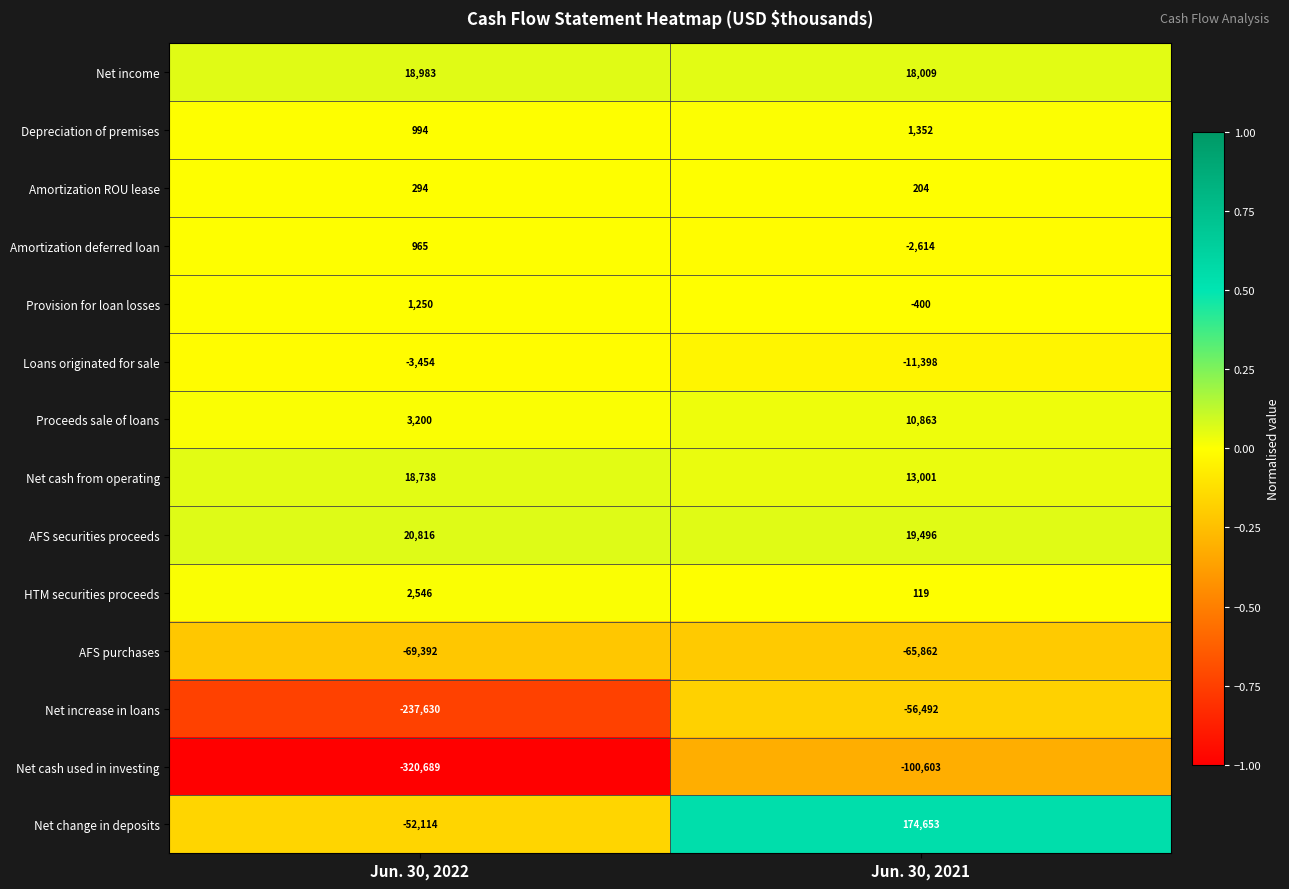

Reading left to right, extract all data points from this chart.

Net income: Jun. 30, 2022=18983	Jun. 30, 2021=18009
Depreciation of premises: Jun. 30, 2022=994	Jun. 30, 2021=1352
Amortization ROU lease: Jun. 30, 2022=294	Jun. 30, 2021=204
Amortization deferred loan: Jun. 30, 2022=965	Jun. 30, 2021=-2614
Provision for loan losses: Jun. 30, 2022=1250	Jun. 30, 2021=-400
Loans originated for sale: Jun. 30, 2022=-3454	Jun. 30, 2021=-11398
Proceeds sale of loans: Jun. 30, 2022=3200	Jun. 30, 2021=10863
Net cash from operating: Jun. 30, 2022=18738	Jun. 30, 2021=13001
AFS securities proceeds: Jun. 30, 2022=20816	Jun. 30, 2021=19496
HTM securities proceeds: Jun. 30, 2022=2546	Jun. 30, 2021=119
AFS purchases: Jun. 30, 2022=-69392	Jun. 30, 2021=-65862
Net increase in loans: Jun. 30, 2022=-237630	Jun. 30, 2021=-56492
Net cash used in investing: Jun. 30, 2022=-320689	Jun. 30, 2021=-100603
Net change in deposits: Jun. 30, 2022=-52114	Jun. 30, 2021=174653